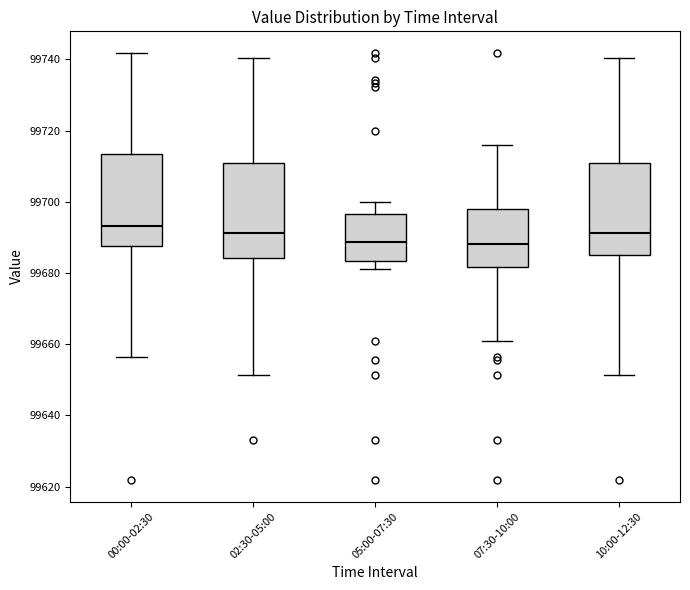

Reading left to right, read every box against the y-axis: the position of its median line, the range the box covers, and the ends of its whiskers. The values are not printed on the chart, so give them approximately, as read against the axis.

00:00-02:30: median 99694, box 99688 to 99714, whiskers 99656 to 99742
02:30-05:00: median 99692, box 99684 to 99710, whiskers 99652 to 99740
05:00-07:30: median 99688, box 99684 to 99696, whiskers 99682 to 99700
07:30-10:00: median 99688, box 99682 to 99698, whiskers 99662 to 99716
10:00-12:30: median 99692, box 99686 to 99710, whiskers 99652 to 99740